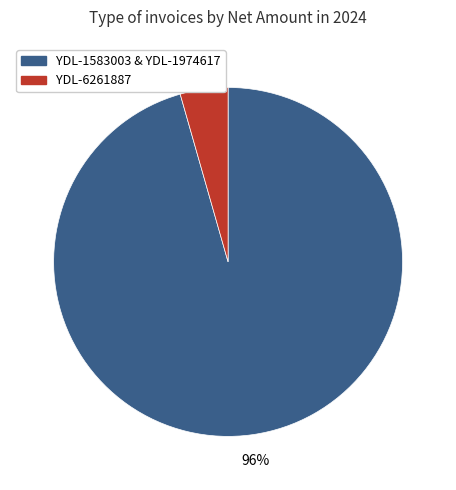

To the nearest percent, what is the average slice percentage?

50%